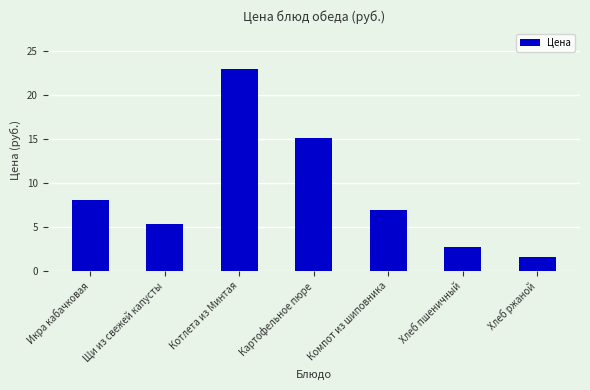

Rank the categories by value from lowest to highest.

Хлеб ржаной, Хлеб пшеничный, Щи из свежей капусты, Компот из шиповника, Икра кабачковая, Картофельное пюре, Котлета из Минтая